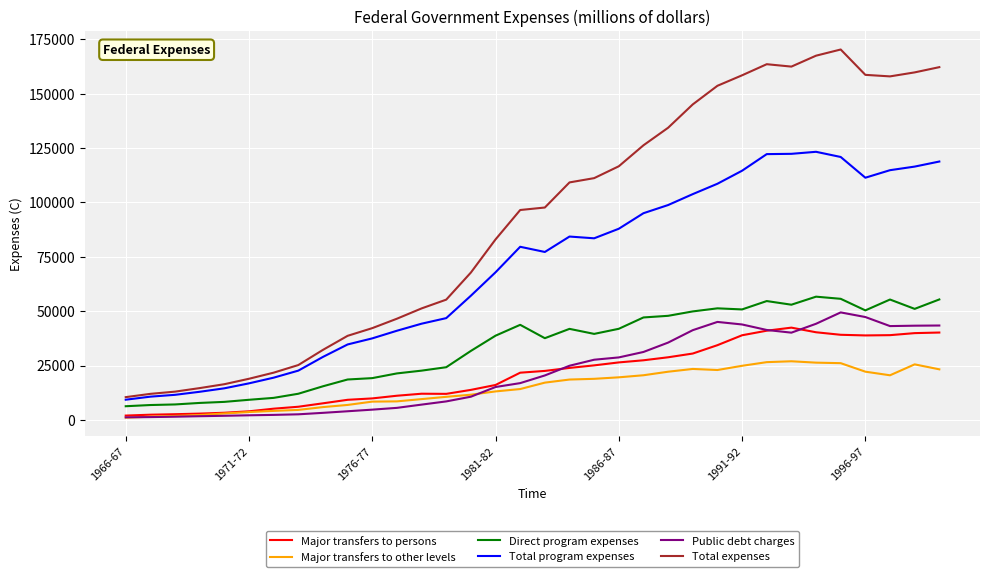

True or false: Major transfers to persons and Total expenses cross at least once.

False